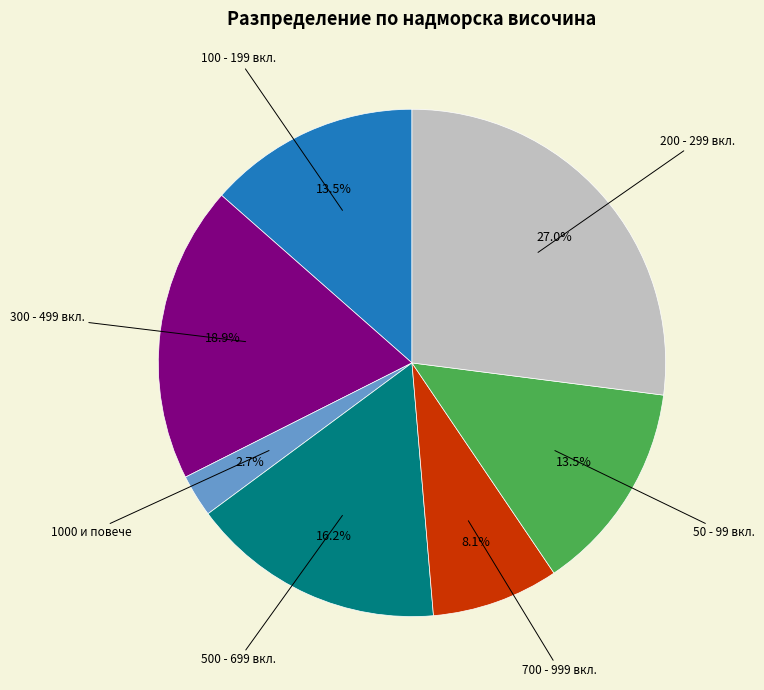

Is there a majority slice in this chart?

No